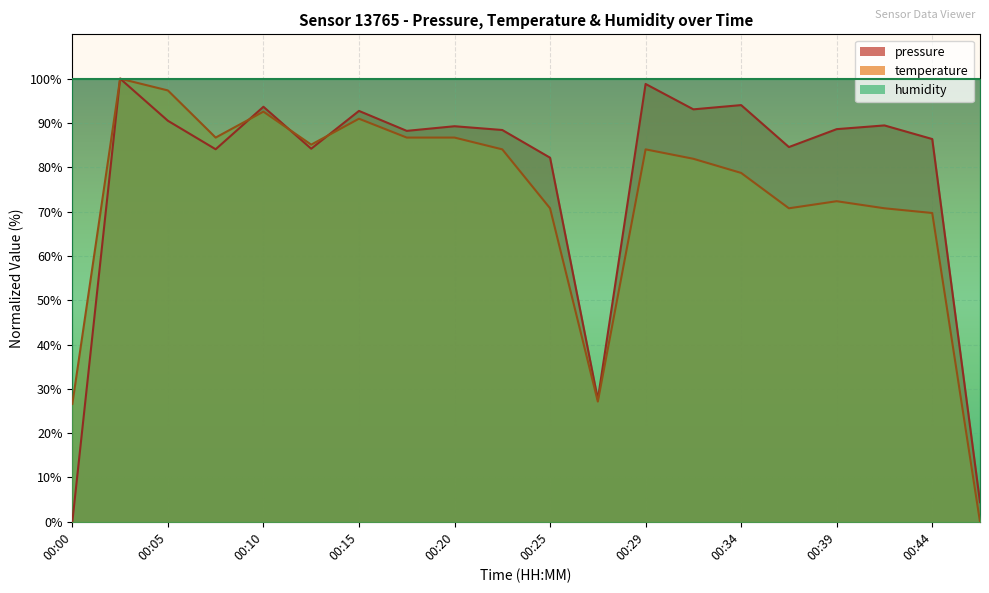

Between which two adjacent categories do temperature and pressure first intersect?

00:08 and 00:10